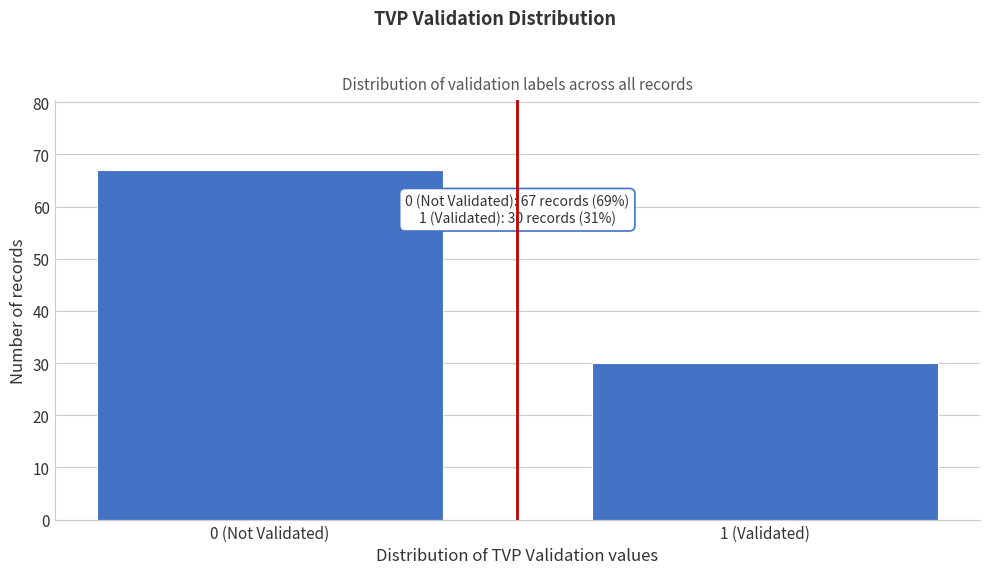

Reading left to right, what are all the values shown in this chart?

0 (Not Validated)=67	1 (Validated)=30